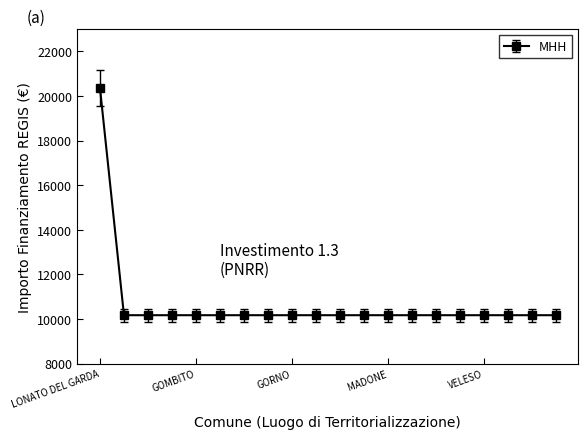

What is the sum of all values?

213612